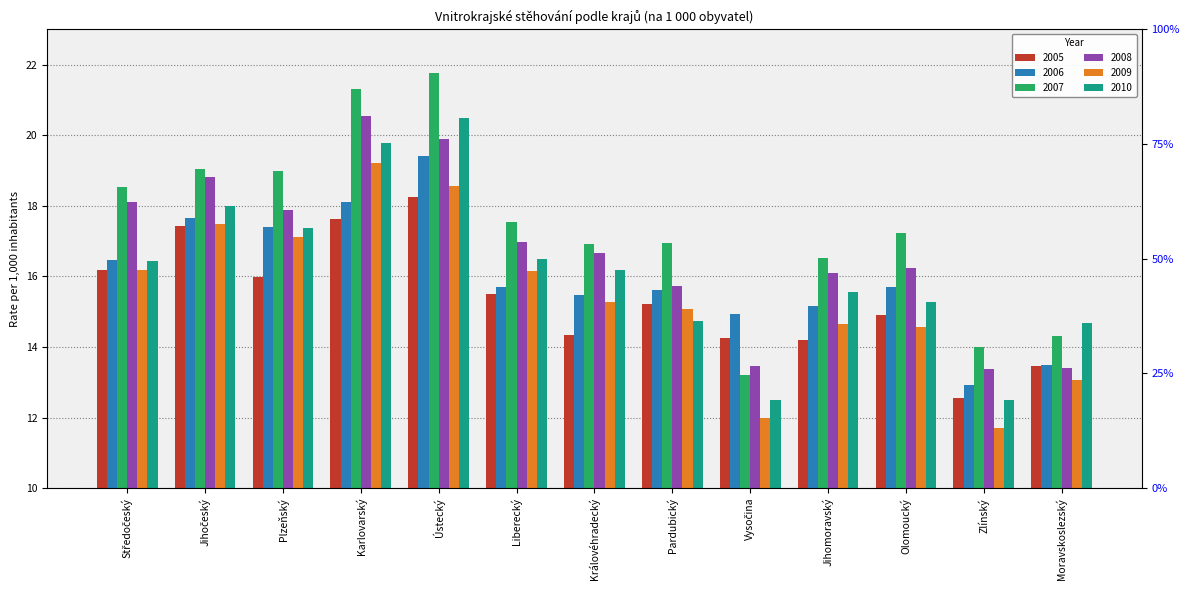

What is the average value of the 2009 series?

15.5